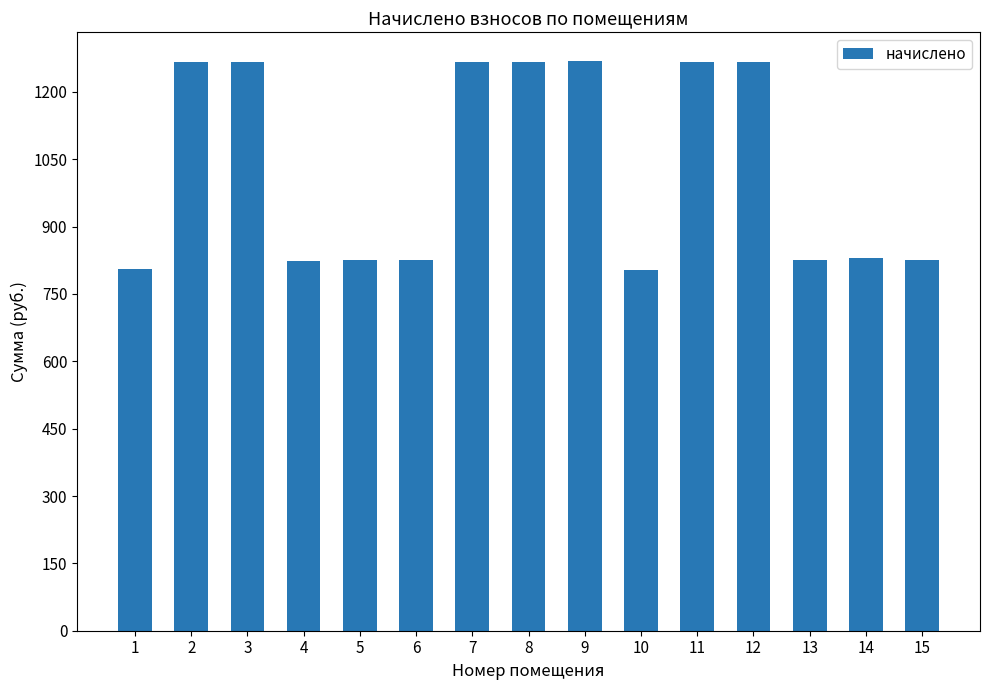

What is the value of the 3rd bar from the left?

1266.7